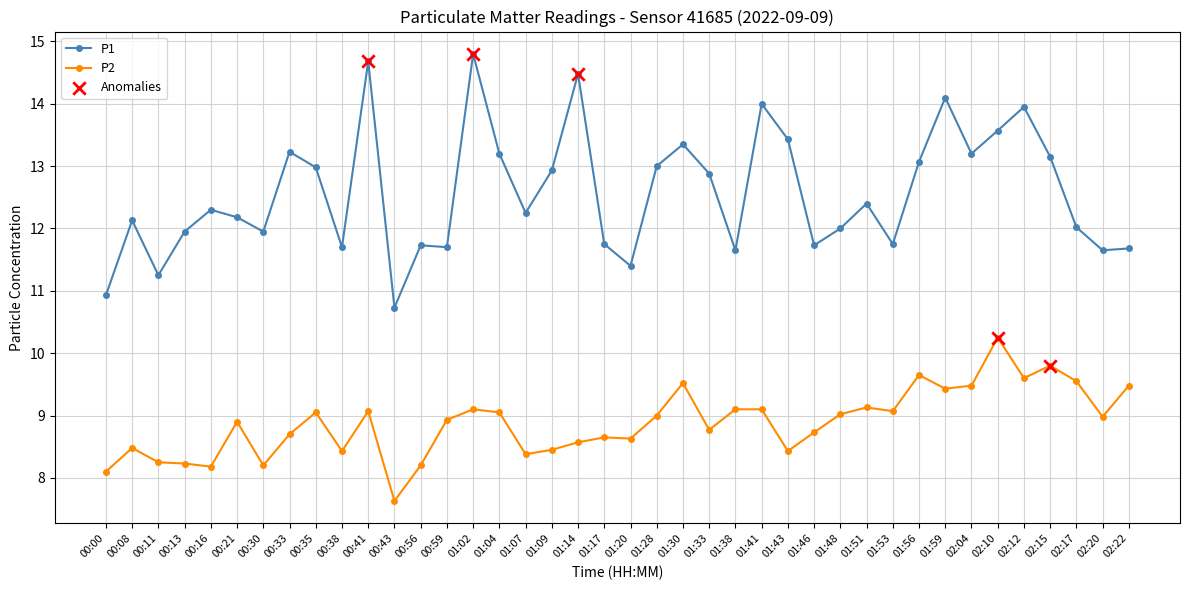

Which series has the widest spread of values?

P1